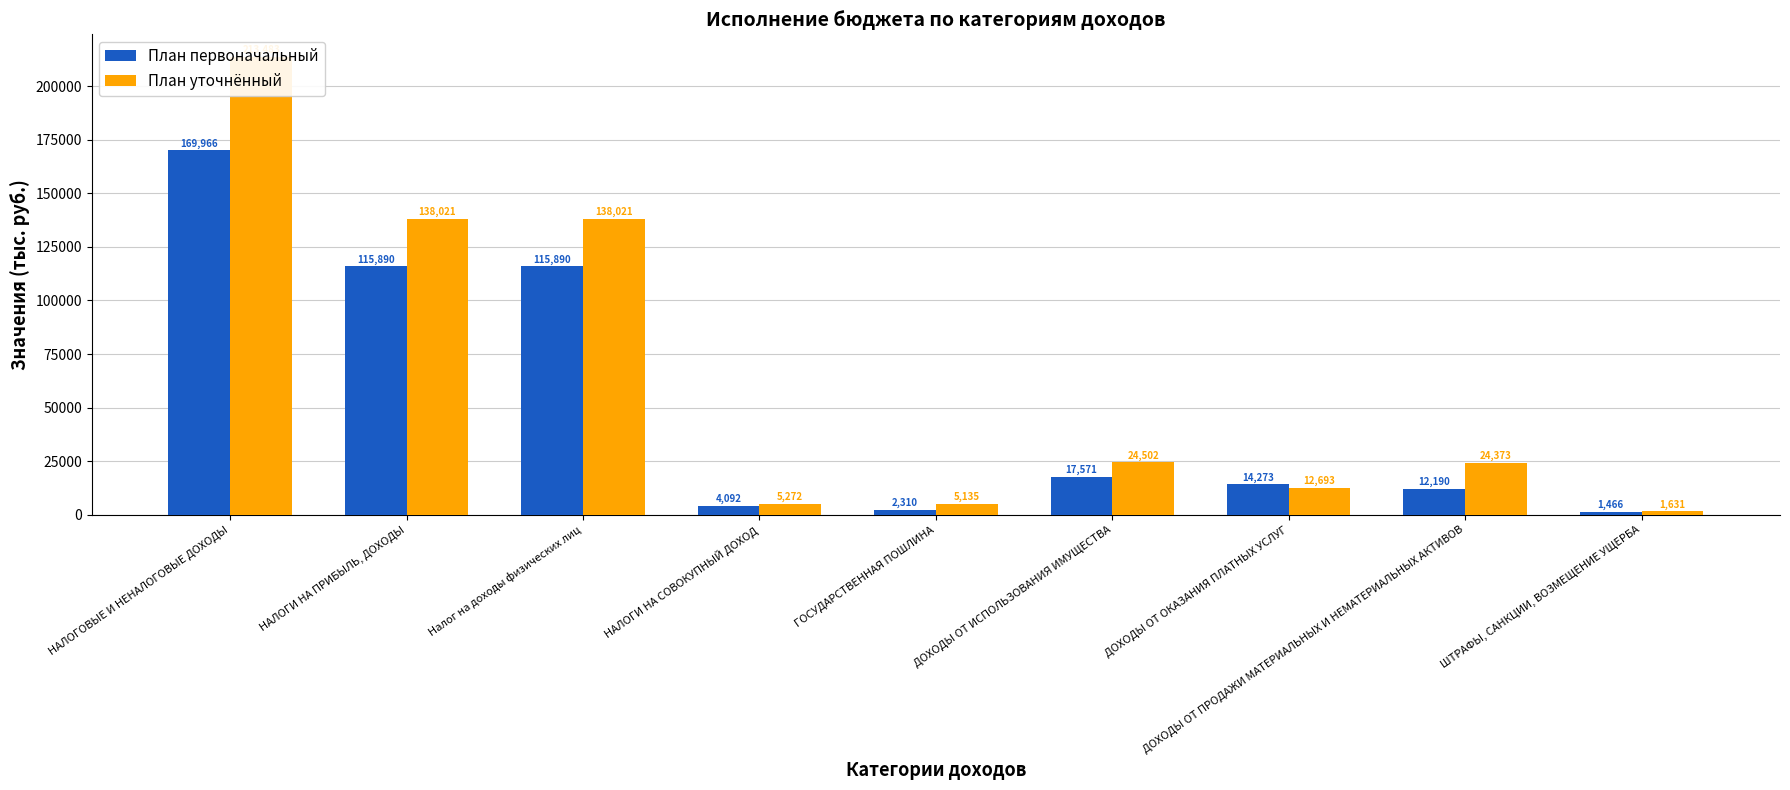

At which label does План уточнённый reach its peak?

НАЛОГОВЫЕ И НЕНАЛОГОВЫЕ ДОХОДЫ